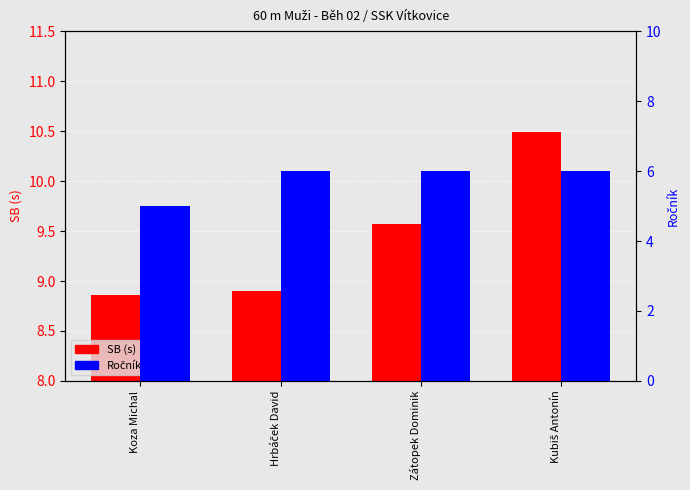

Reading left to right, transcribe all the data shown in this chart.

SB (s): 8.9	8.9	9.6	10.5
Ročník: 5.0	6.0	6.0	6.0